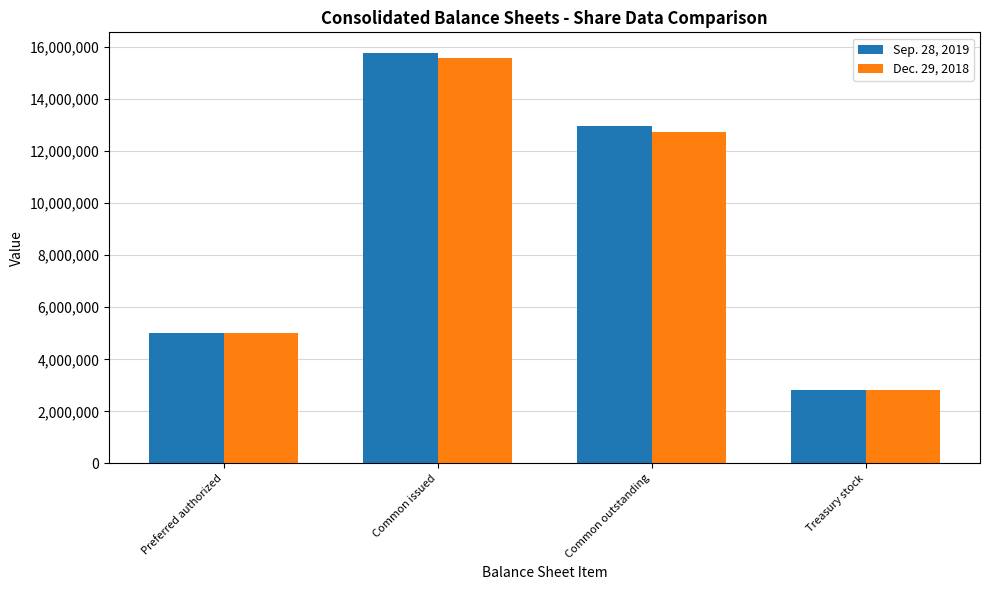

Reading left to right, extract all data points from this chart.

Sep. 28, 2019: 5000000	15779019	12955847	2823172
Dec. 29, 2018: 5000000	15578345	12755173	2823172